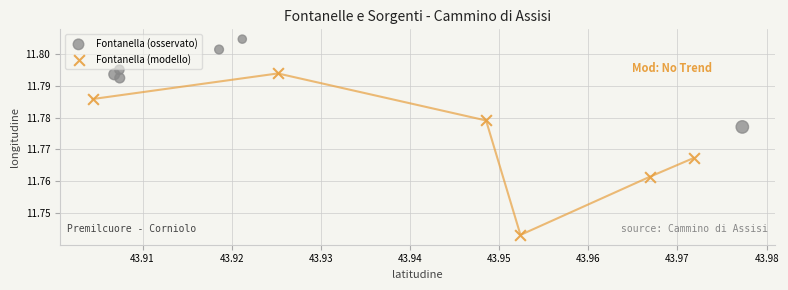

Which series reaches the maximum Y coordinate?

Fontanella (osservato)